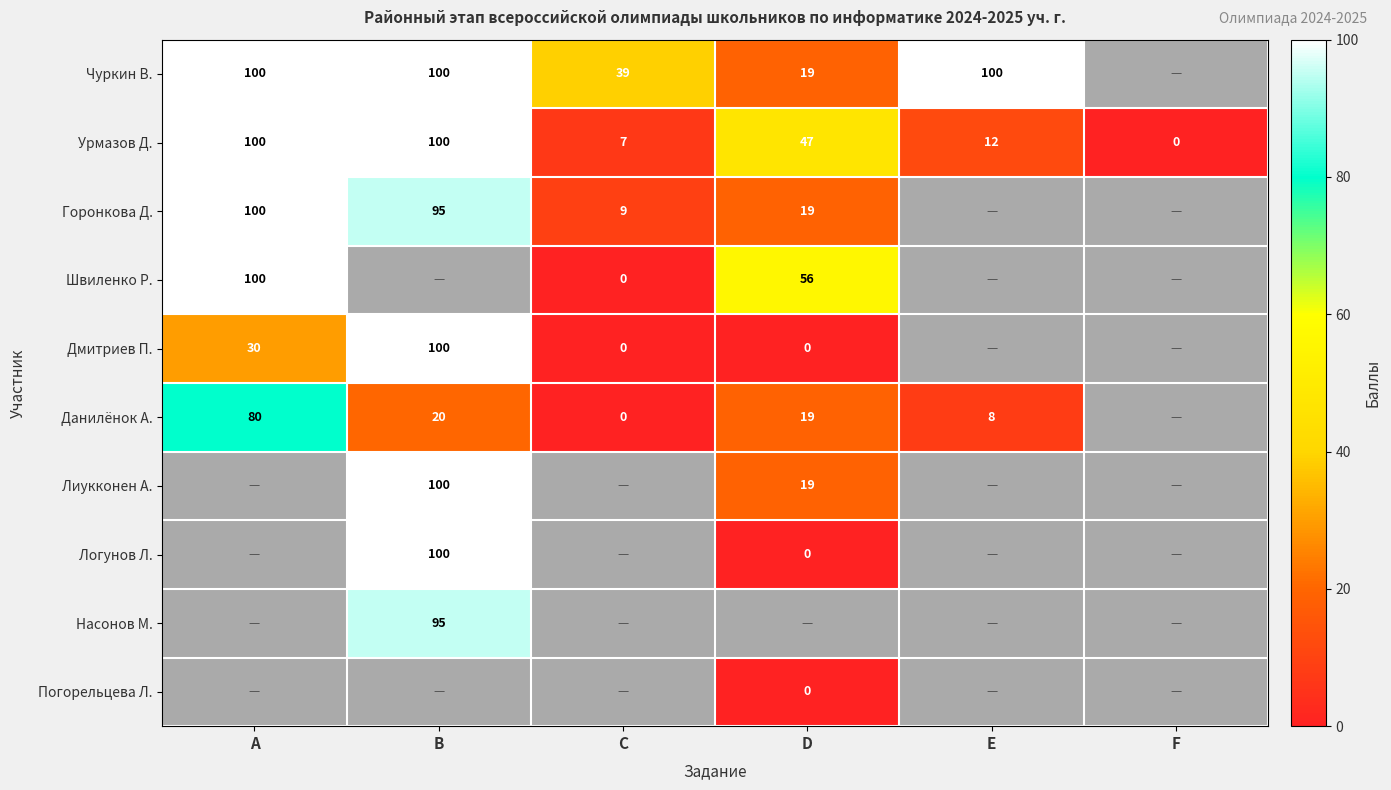

How many values in the Данилёнок А. series are below 20?

3